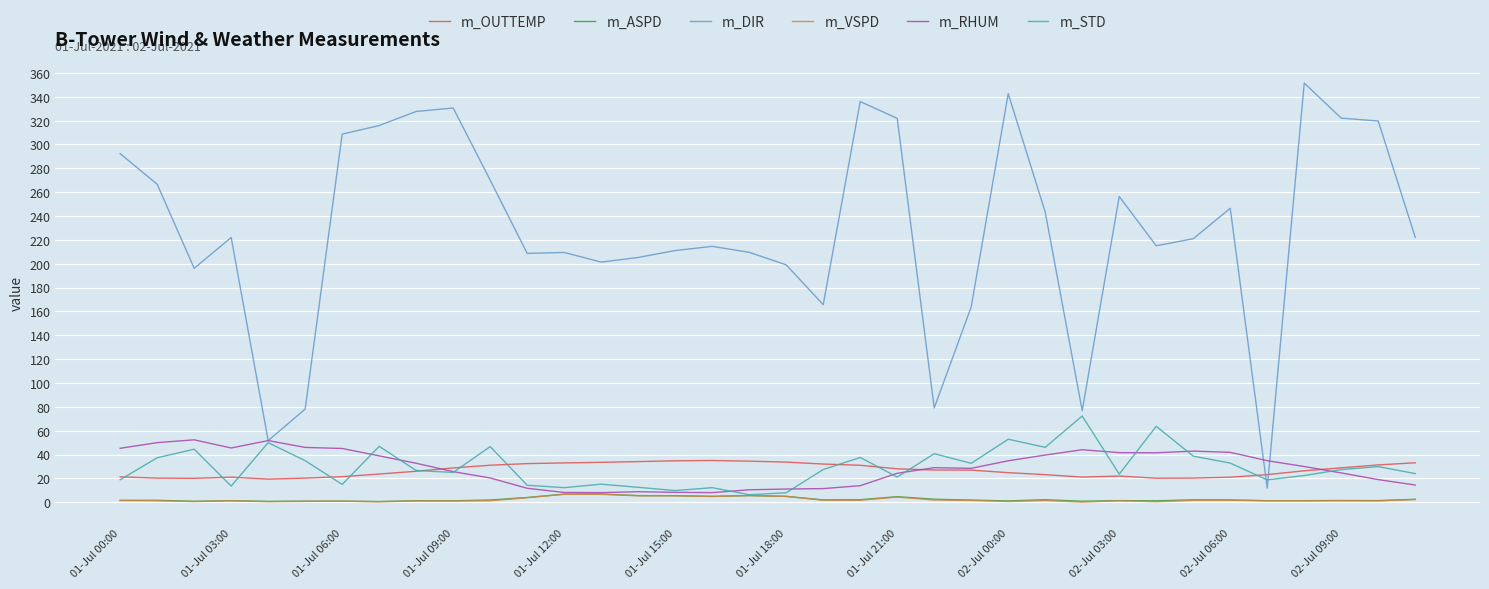

Which series has the largest range (max minus min)?

m_DIR